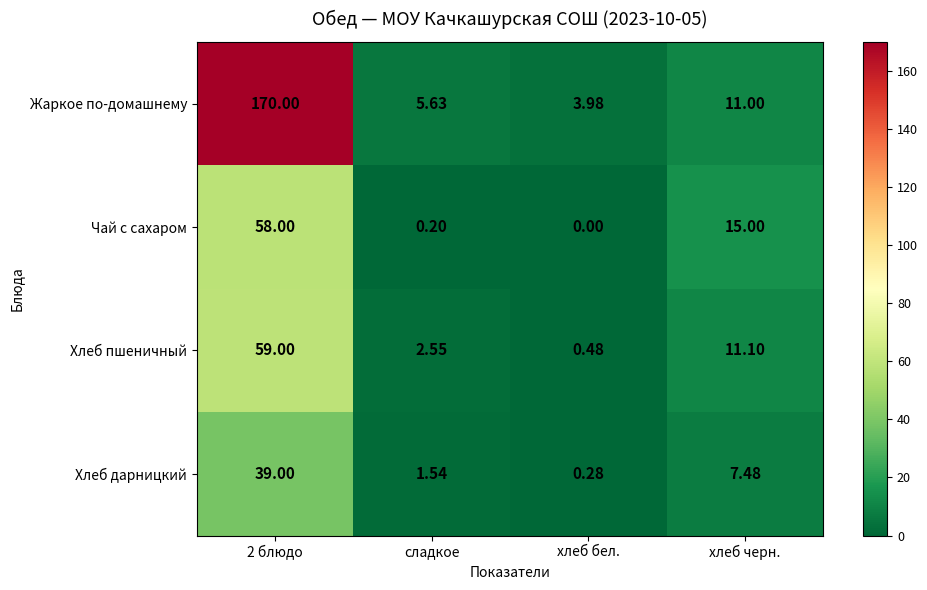

Between хлеб бел. and хлеб черн., which series saw the biggest shift?

Чай с сахаром